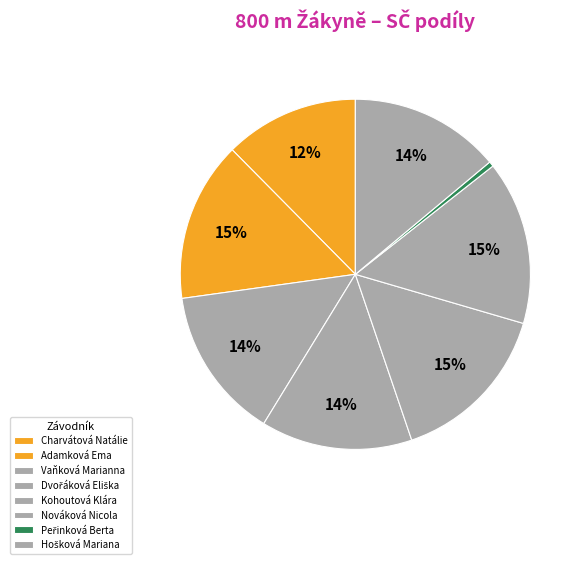

The Charvátová Natálie slice represents 12% of the pie. True or false?

True